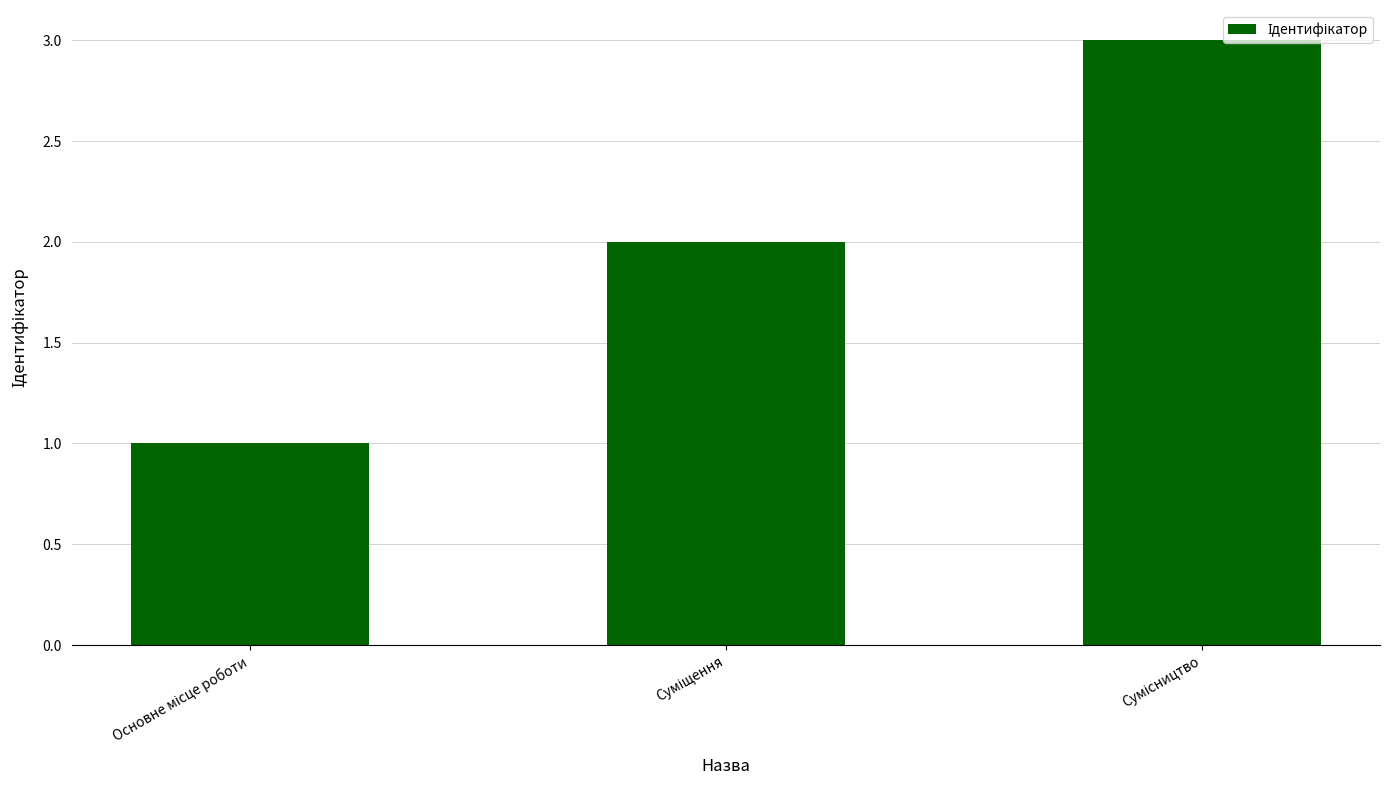

What is the sum of all values?

6